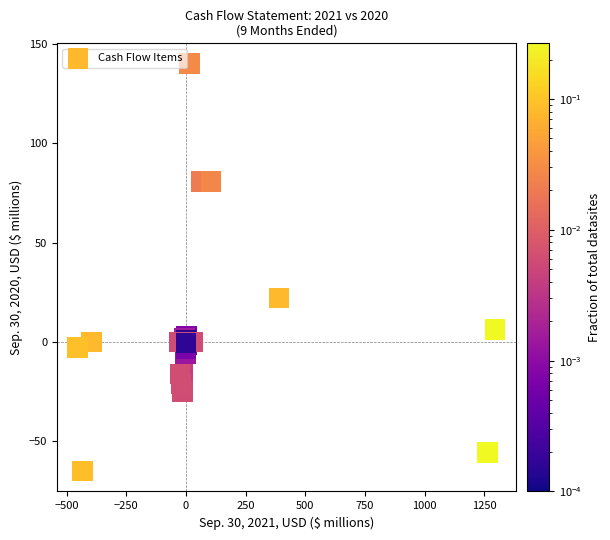

What Y value in the scatter plot is closest to 37?

22.0